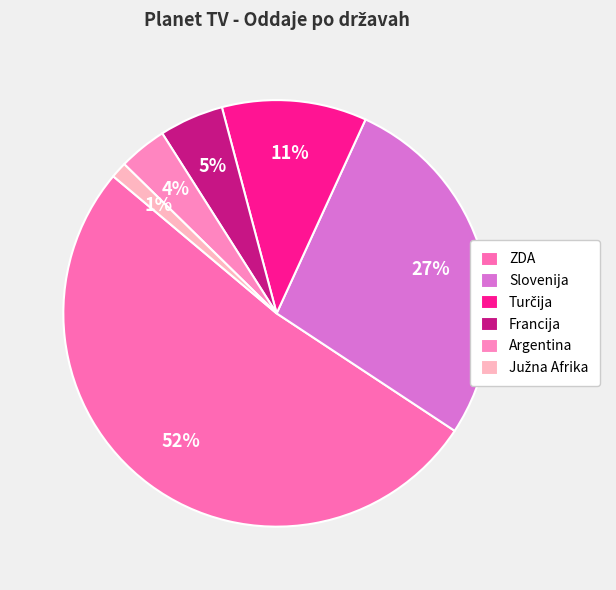

Combined, do Francija and Turčija account for over 50%?

No